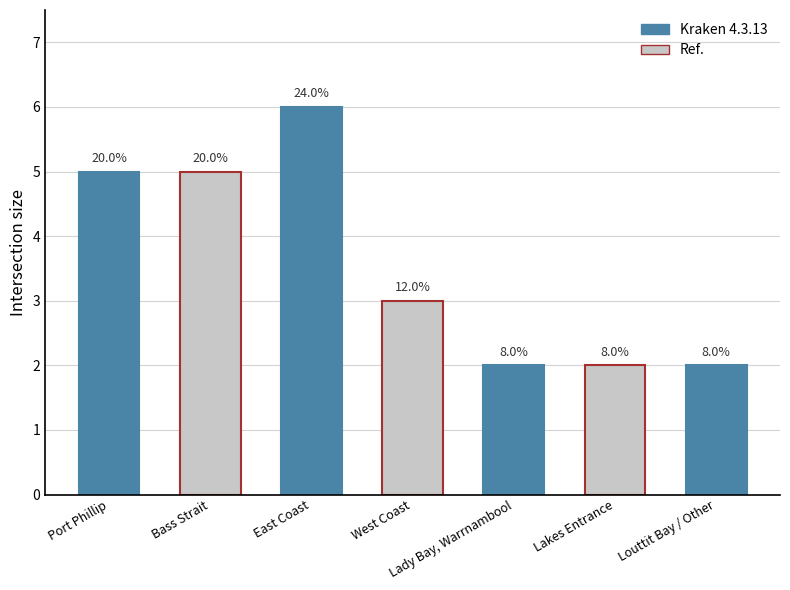

Are the bars horizontal?

No